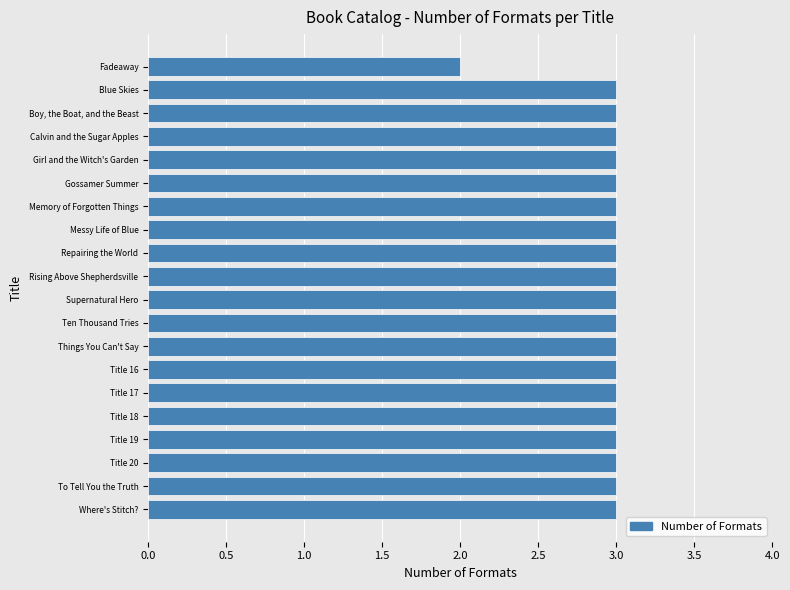

What is the sum of the values at Blue Skies and Ten Thousand Tries?

6